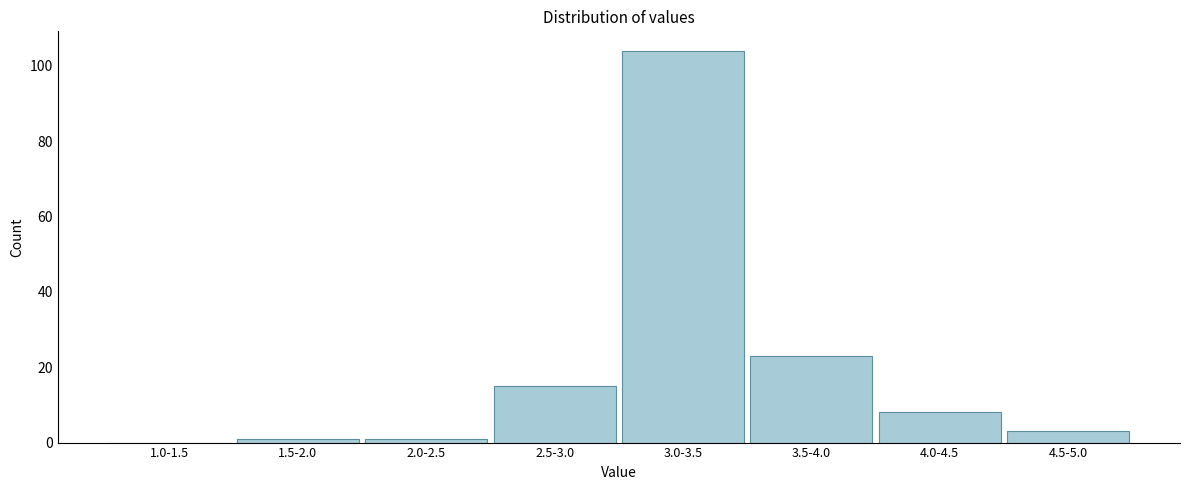

Reading left to right, list all the values displayed in this chart.

1.0-1.5=0	1.5-2.0=1	2.0-2.5=1	2.5-3.0=15	3.0-3.5=104	3.5-4.0=23	4.0-4.5=8	4.5-5.0=3